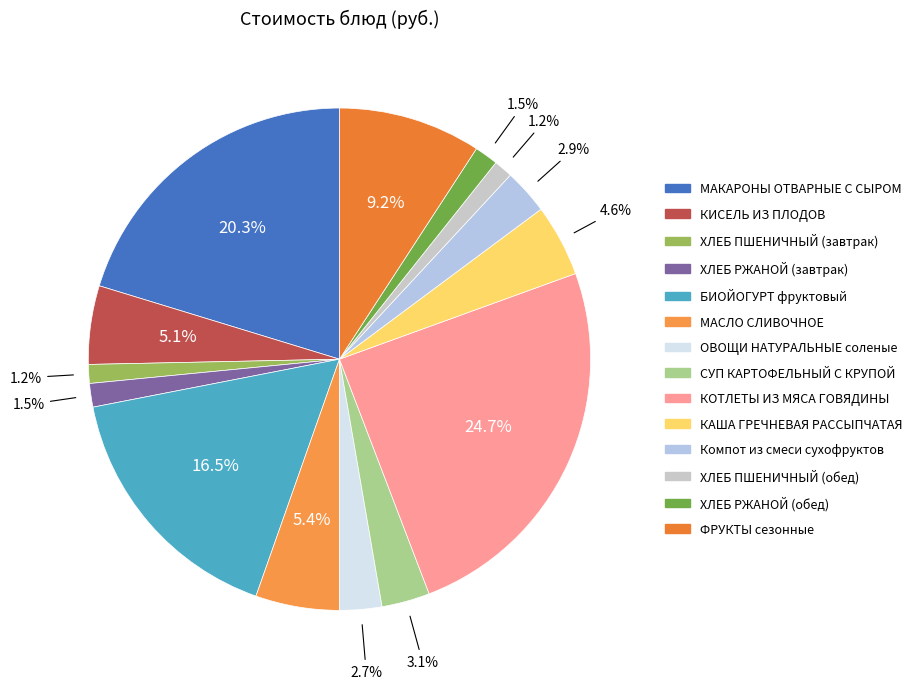

Count the number of slices in the pie.

14